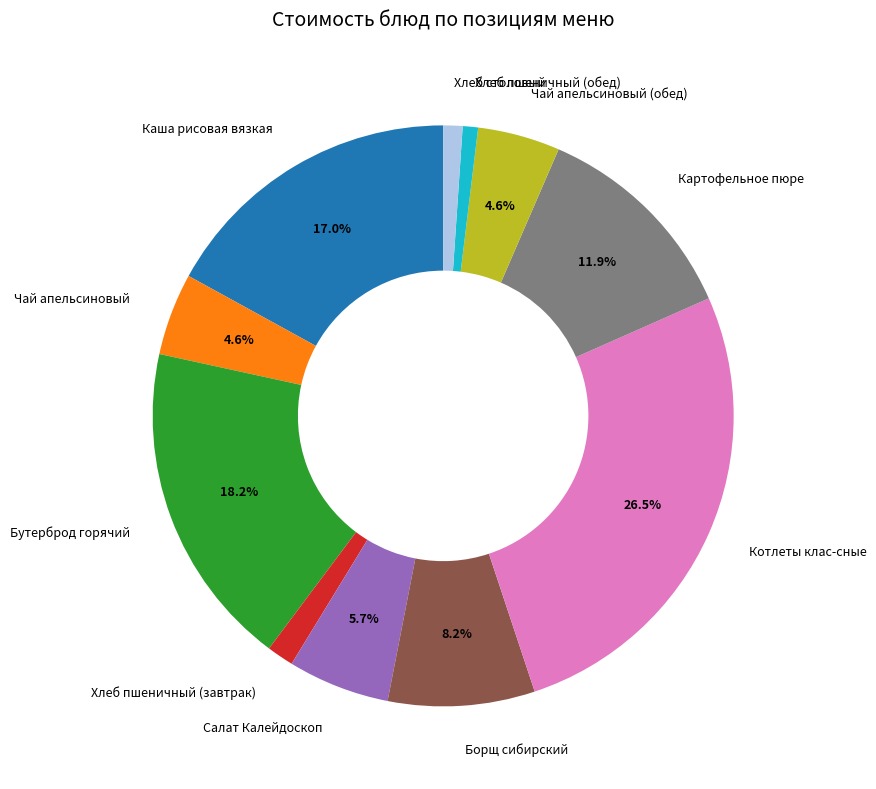

Is it true that Каша рисовая вязкая is 8% of the pie?

False